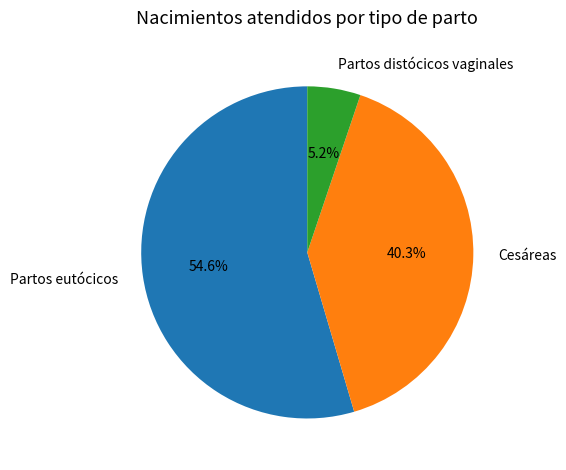

What is the majority slice?

Partos eutócicos